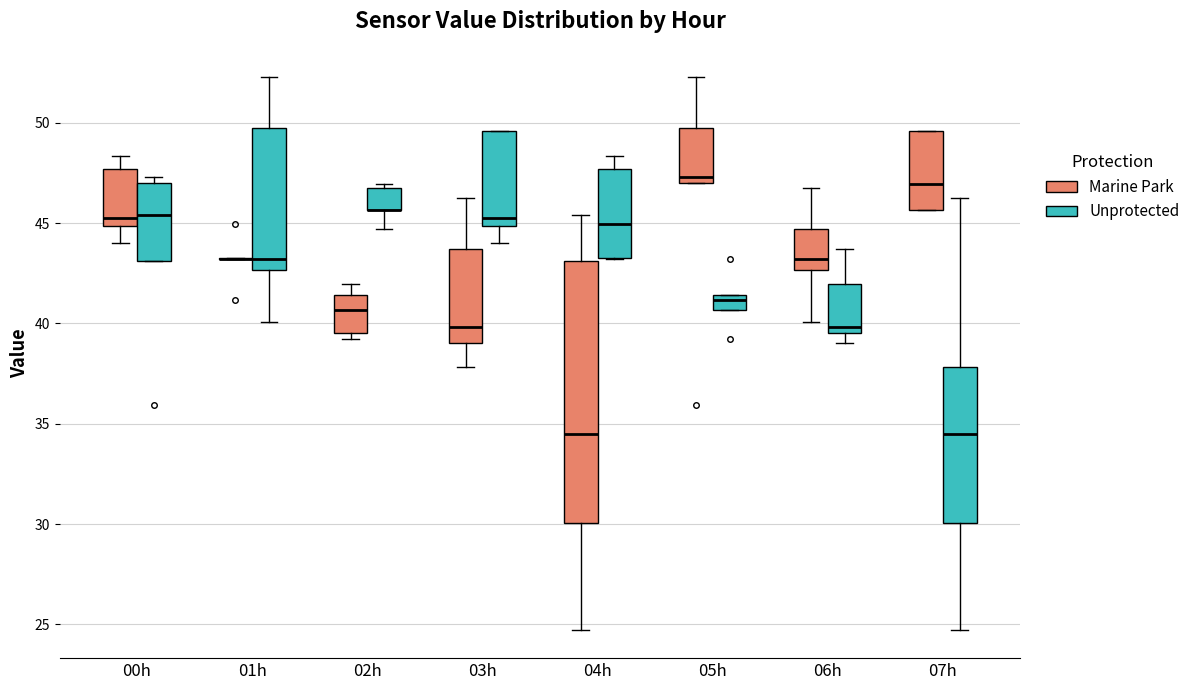

Reading left to right, transcribe this box plot: for each box, give where its median line is, the range the box spans, and where its two whiskers end, as read against the y-axis. The values are not printed on the chart, so give them approximately, as read against the axis.

00h (Marine Park): median 45.5, box 45.0 to 47.5, whiskers 44.0 to 48.5
00h (Unprotected): median 45.5, box 43.0 to 47.0, whiskers 43.0 to 47.5
01h (Marine Park): box collapsed to a line at 43.0, whiskers 43.0 to 43.5
01h (Unprotected): median 43.0, box 42.5 to 49.5, whiskers 40.0 to 52.5
02h (Marine Park): median 40.5, box 39.5 to 41.5, whiskers 39.0 to 42.0
02h (Unprotected): median 45.5 (drawn on the box's lower edge), box 45.5 to 47.0, whiskers 44.5 to 47.0 (just above the box's upper edge)
03h (Marine Park): median 40.0, box 39.0 to 43.5, whiskers 38.0 to 46.0
03h (Unprotected): median 45.5, box 45.0 to 49.5, whiskers 44.0 to 49.5
04h (Marine Park): median 34.5, box 30.0 to 43.0, whiskers 24.5 to 45.5
04h (Unprotected): median 45.0, box 43.5 to 47.5, whiskers 43.0 to 48.5
05h (Marine Park): median 47.5, box 47.0 to 49.5, whiskers 47.0 to 52.5
05h (Unprotected): median 41.0, box 40.5 to 41.5, whiskers 40.5 to 41.5
06h (Marine Park): median 43.0, box 42.5 to 44.5, whiskers 40.0 to 47.0
06h (Unprotected): median 40.0, box 39.5 to 42.0, whiskers 39.0 to 43.5
07h (Marine Park): median 47.0, box 45.5 to 49.5, whiskers 45.5 to 49.5
07h (Unprotected): median 34.5, box 30.0 to 38.0, whiskers 24.5 to 46.0